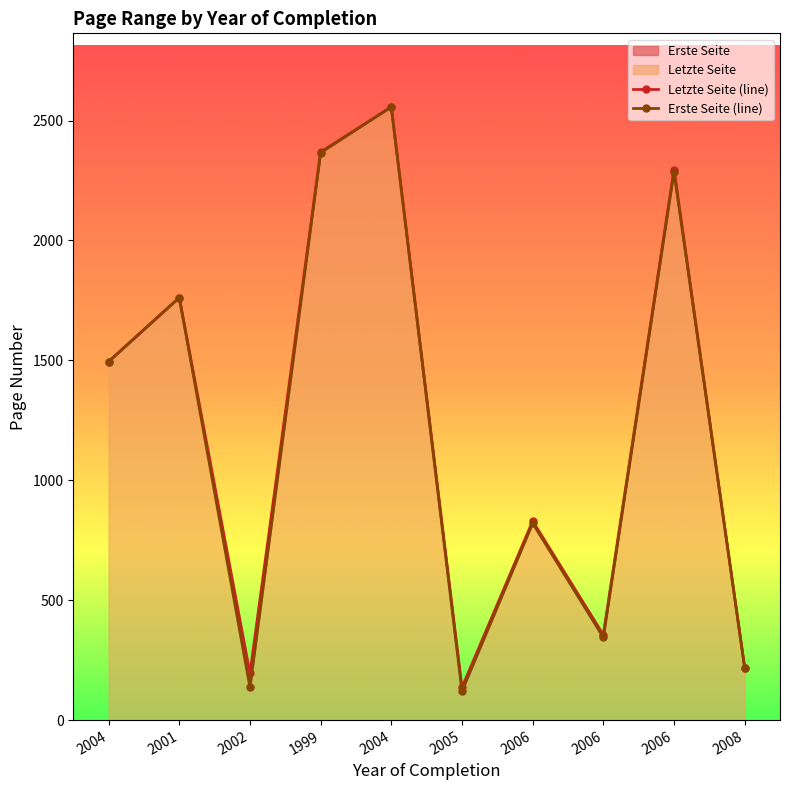

What is the difference between the second highest and minimum values in the Letzte Seite (line) series?

2233